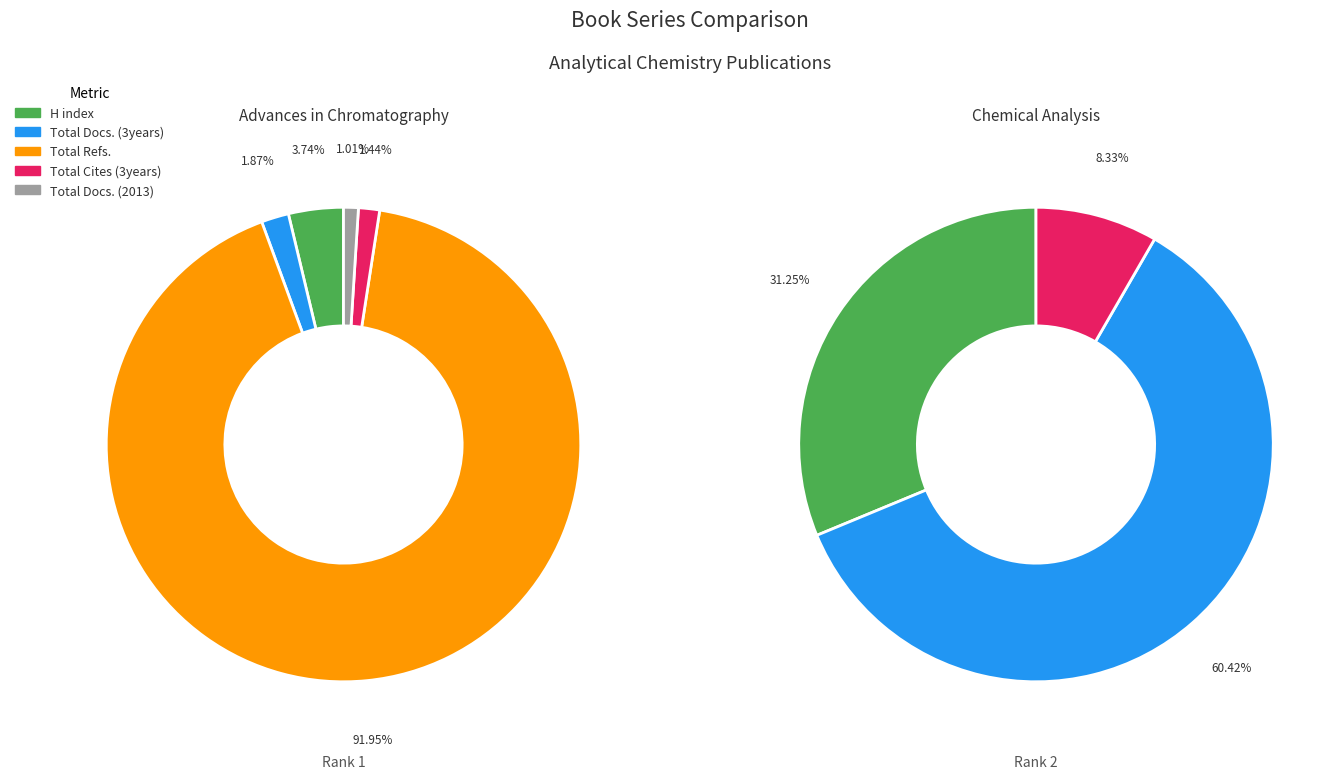

Does Advances in Chromatography account for over 50% of the chart?

Yes